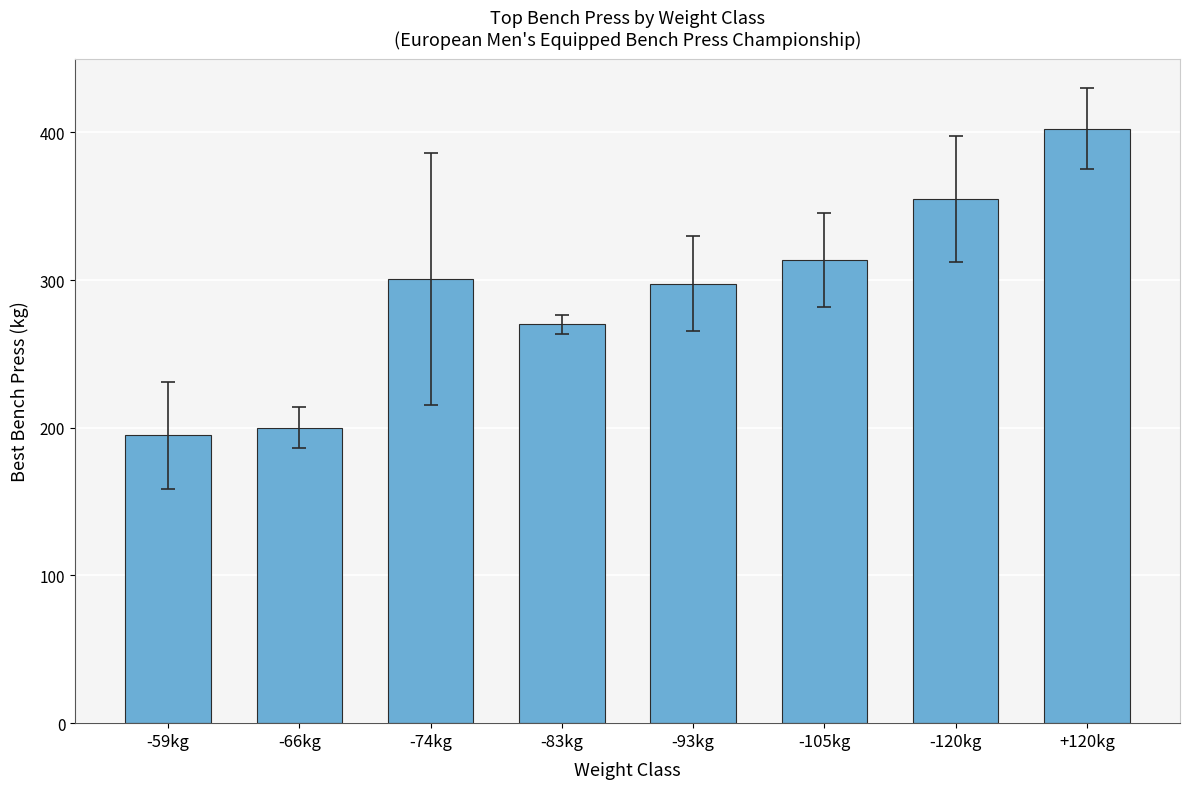

What is the difference between the maximum and minimum values?

207.5